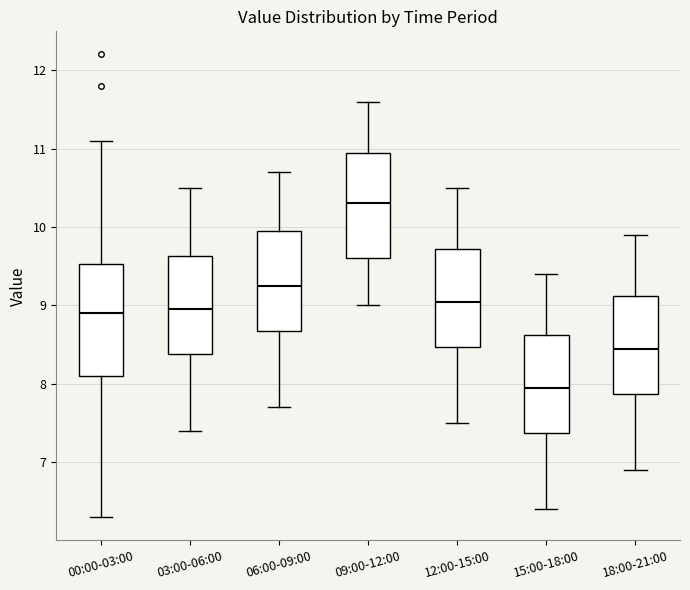

Reading left to right, read every box against the y-axis: the position of its median line, the range the box covers, and the ends of its whiskers. The values are not printed on the chart, so give them approximately, as read against the axis.

00:00-03:00: median 8.9, box 8.1 to 9.5, whiskers 6.3 to 11.1
03:00-06:00: median 9.0, box 8.4 to 9.6, whiskers 7.4 to 10.5
06:00-09:00: median 9.3, box 8.7 to 10.0, whiskers 7.7 to 10.7
09:00-12:00: median 10.3, box 9.6 to 11.0, whiskers 9.0 to 11.6
12:00-15:00: median 9.1, box 8.5 to 9.7, whiskers 7.5 to 10.5
15:00-18:00: median 8.0, box 7.4 to 8.6, whiskers 6.4 to 9.4
18:00-21:00: median 8.5, box 7.9 to 9.1, whiskers 6.9 to 9.9